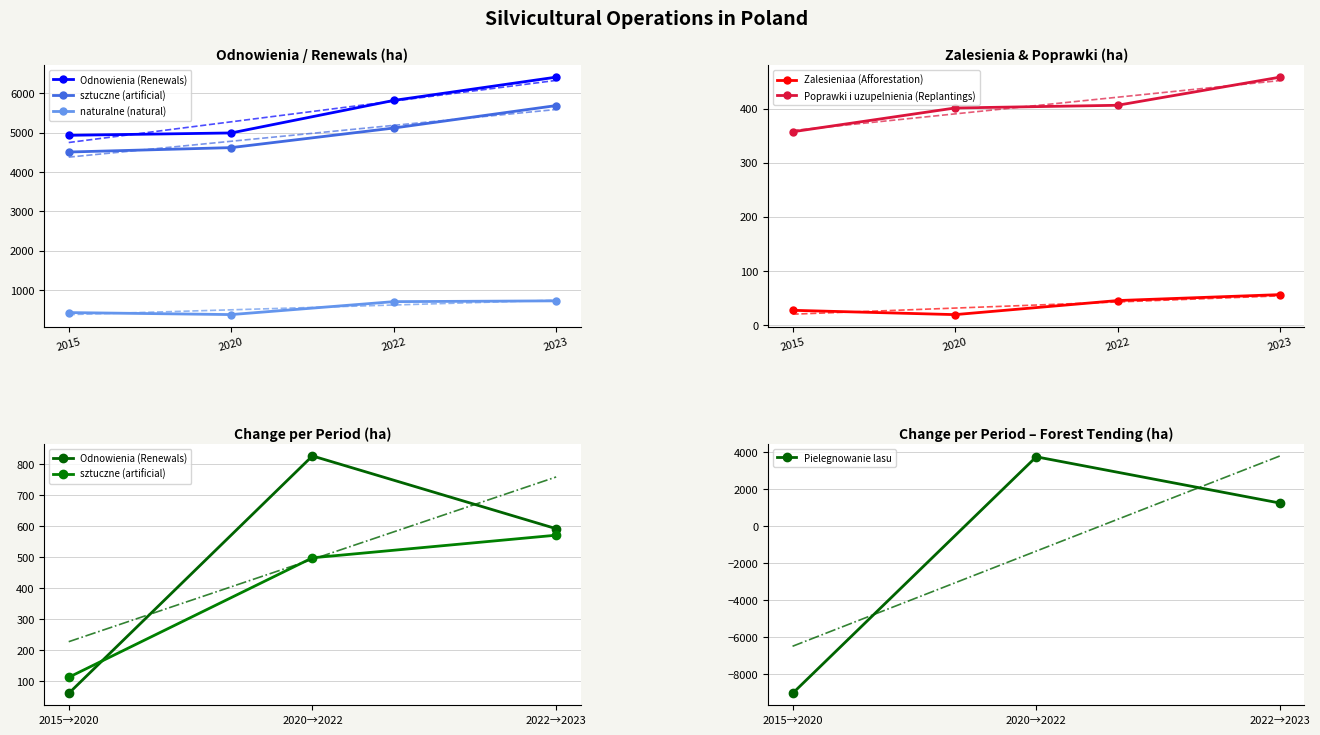

Which series has the widest spread of values?

Odnowienia (Renewals)